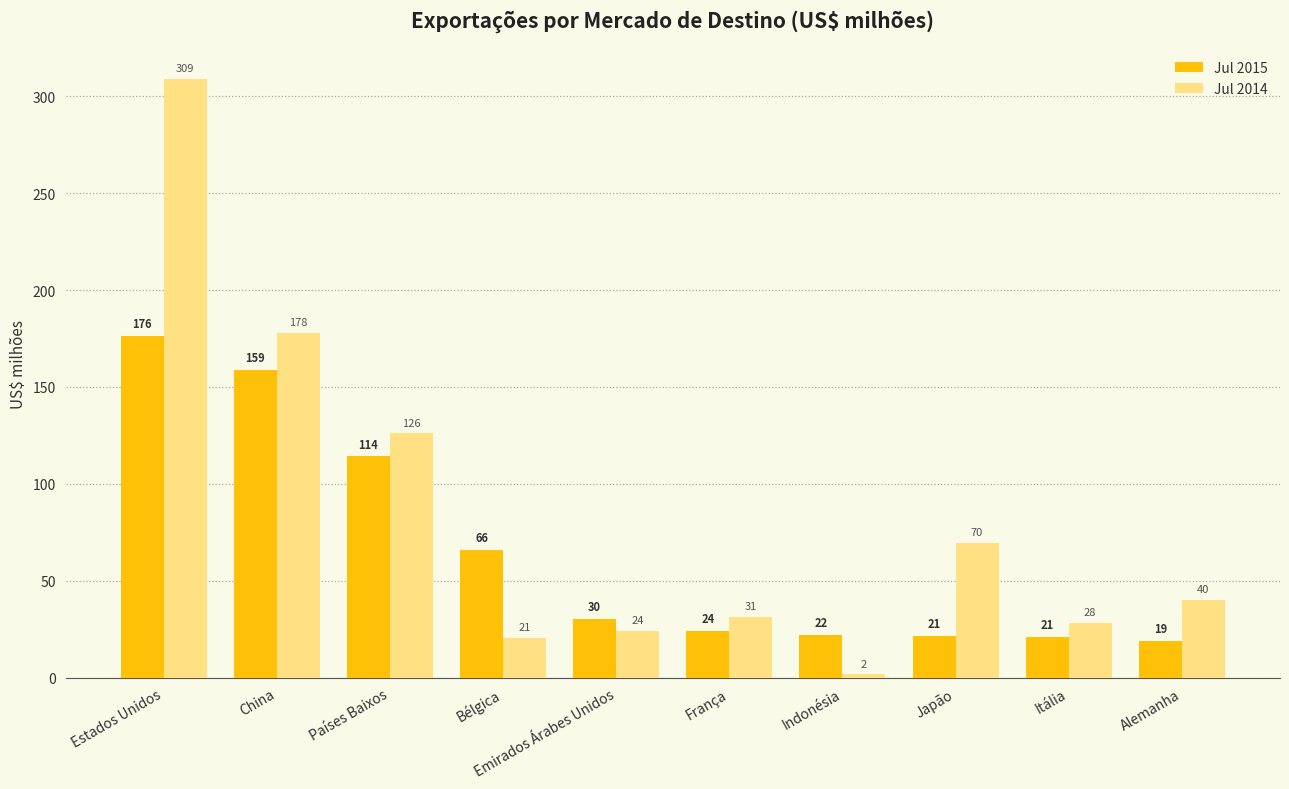

How many data points in Jul 2015 are less than 30?

5